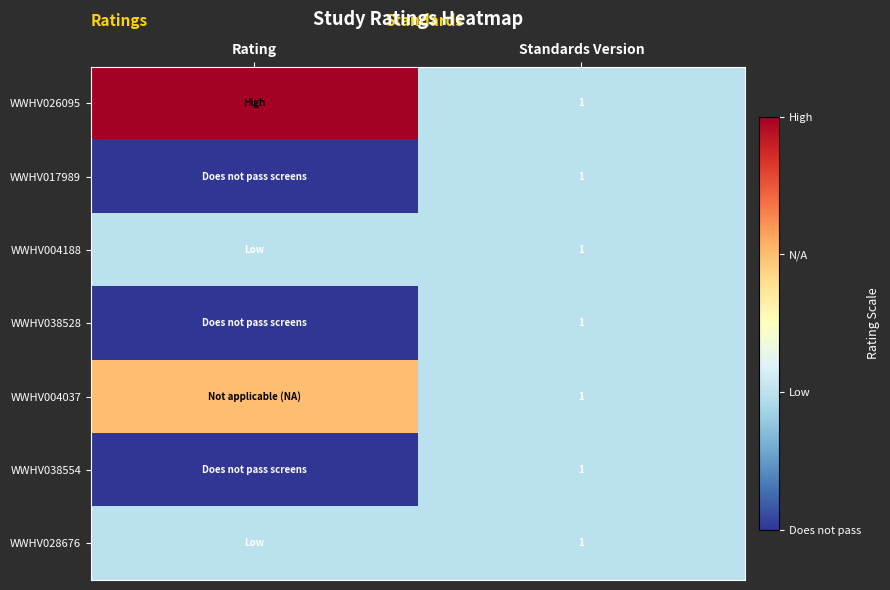

What is the total value across all series at Standards Version?

7